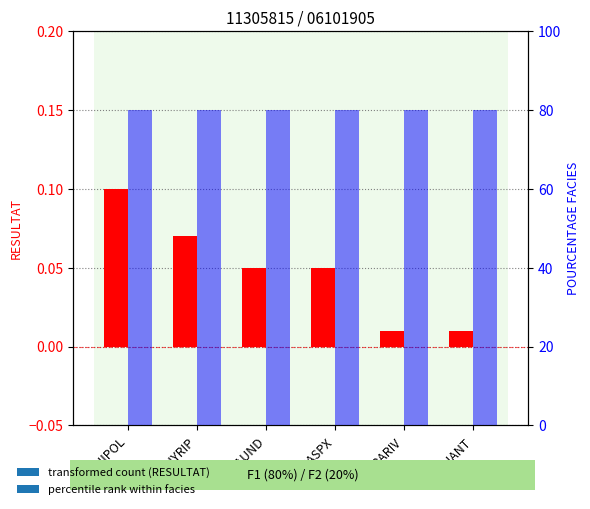

What is the label of the 3rd bar from the left?

SCAUND